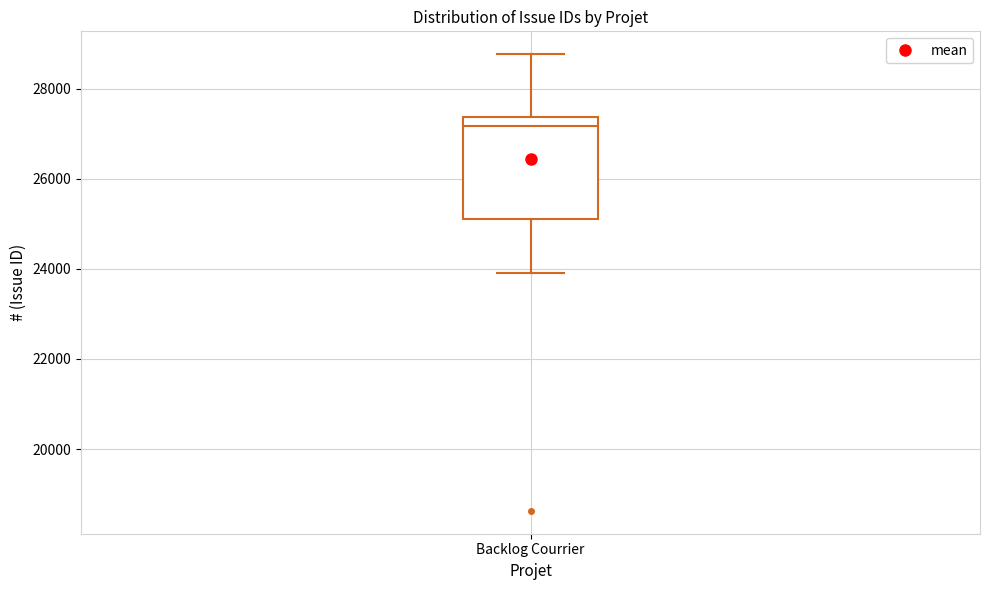

Transcribe this box plot: give where the median line is, the range the box spans, and where the two whiskers end, as read against the y-axis. The values are not printed on the chart, so give them approximately, as read against the axis.

median 27200, box 25000 to 27400, whiskers 24000 to 28800